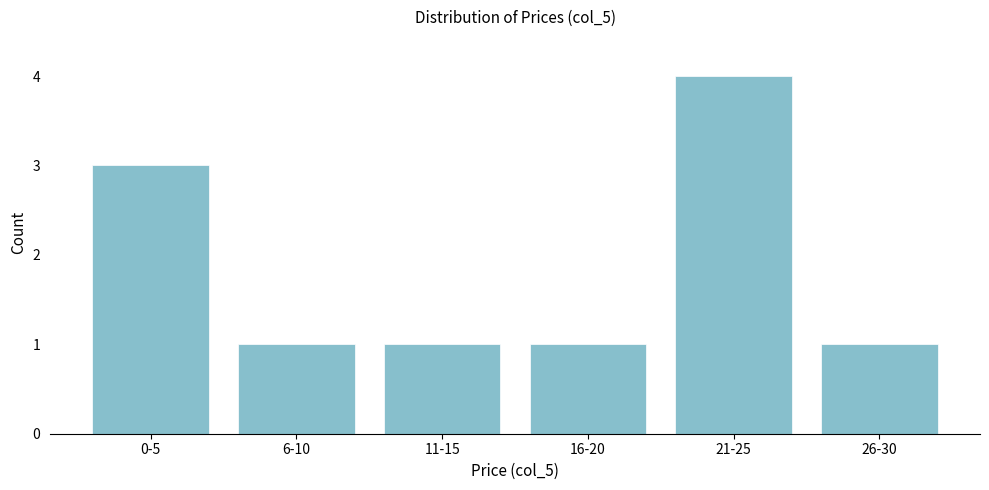

Reading right to left, transcribe all the data shown in this chart.

26-30=1	21-25=4	16-20=1	11-15=1	6-10=1	0-5=3